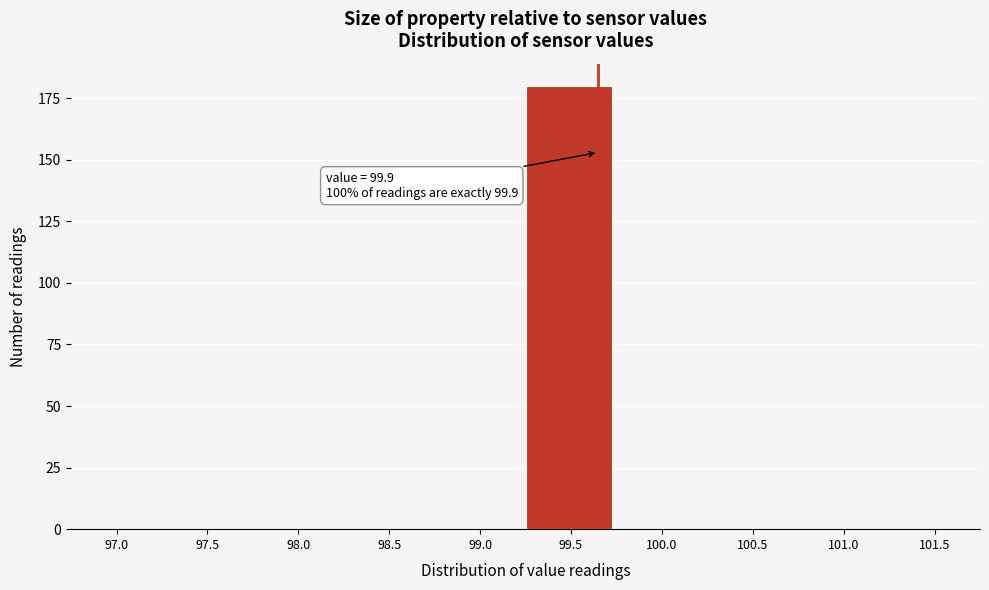

Reading left to right, list all the values displayed in this chart.

97.0=0	97.5=0	98.0=0	98.5=0	99.0=0	99.5=180	100.0=0	100.5=0	101.0=0	101.5=0